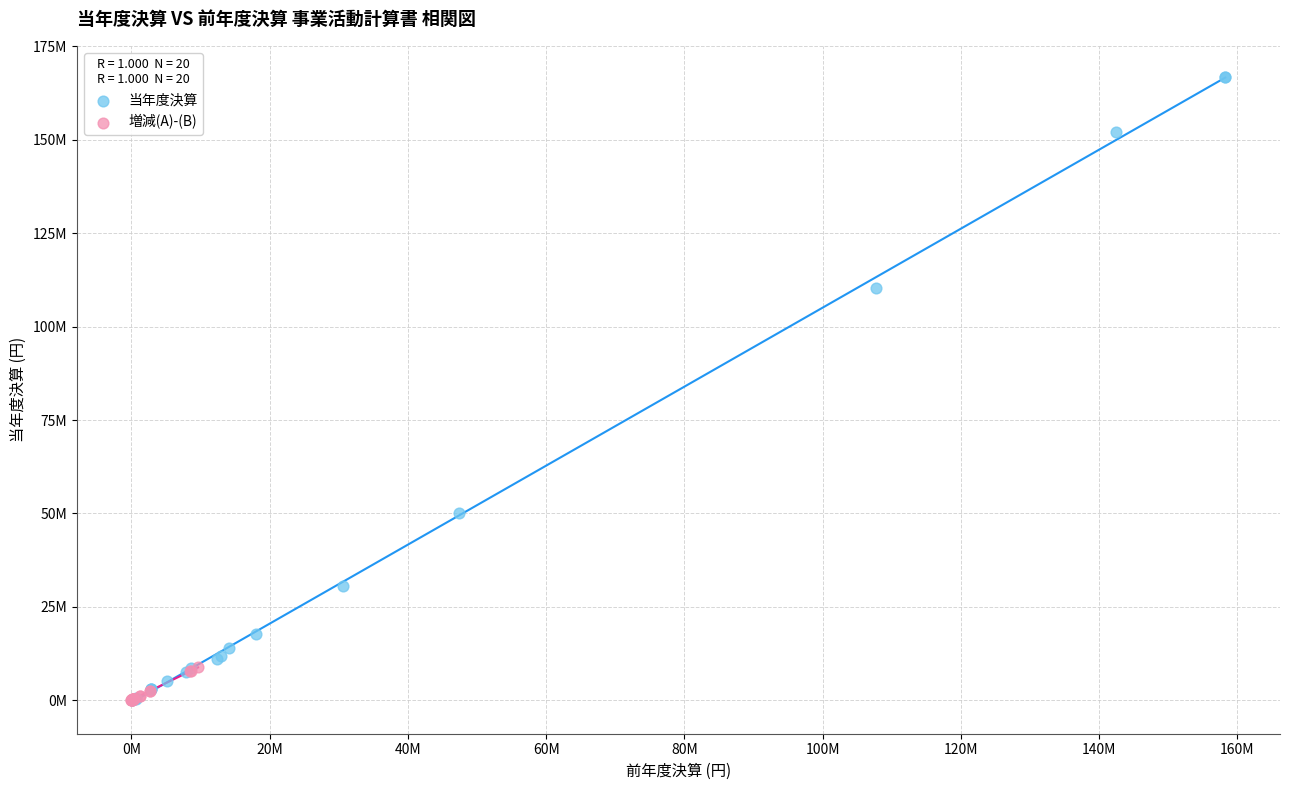

What are all the series names shown in the legend?

当年度決算, 増減(A)-(B)